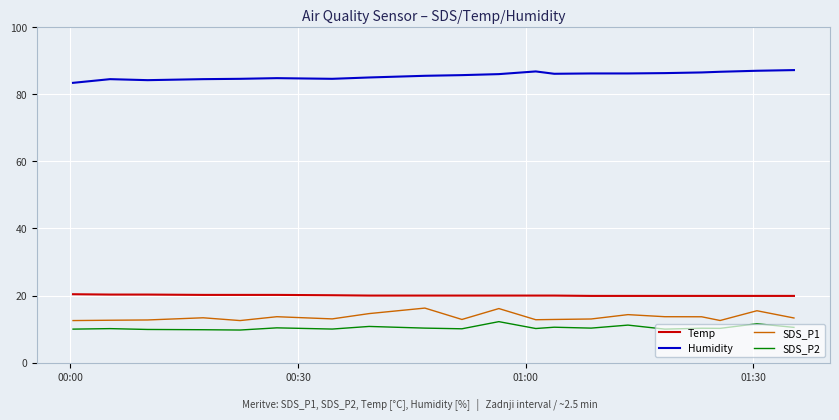

Does the chart display data point markers on the line(s)?

No